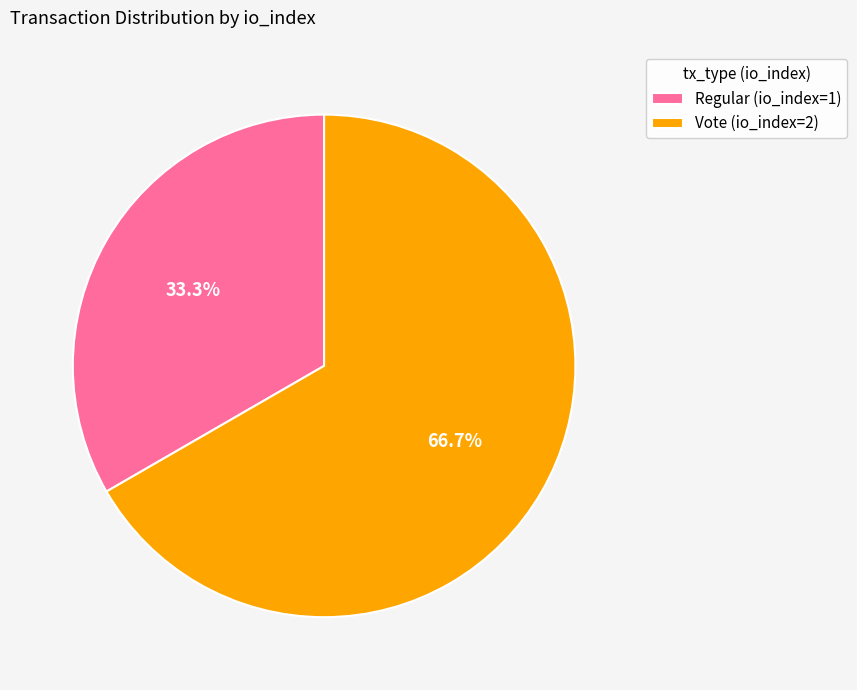

The Vote (io_index=2) slice represents 57% of the pie. True or false?

False